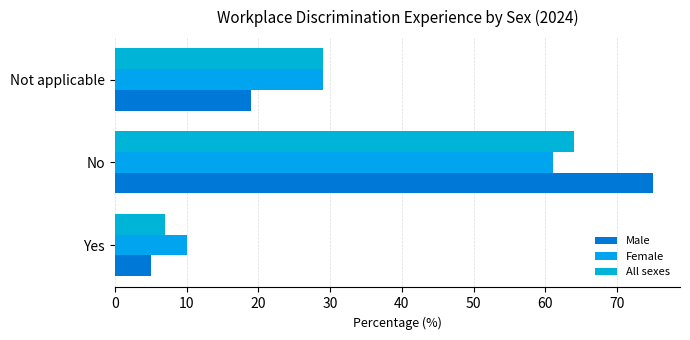

How many data points does each series have?

3